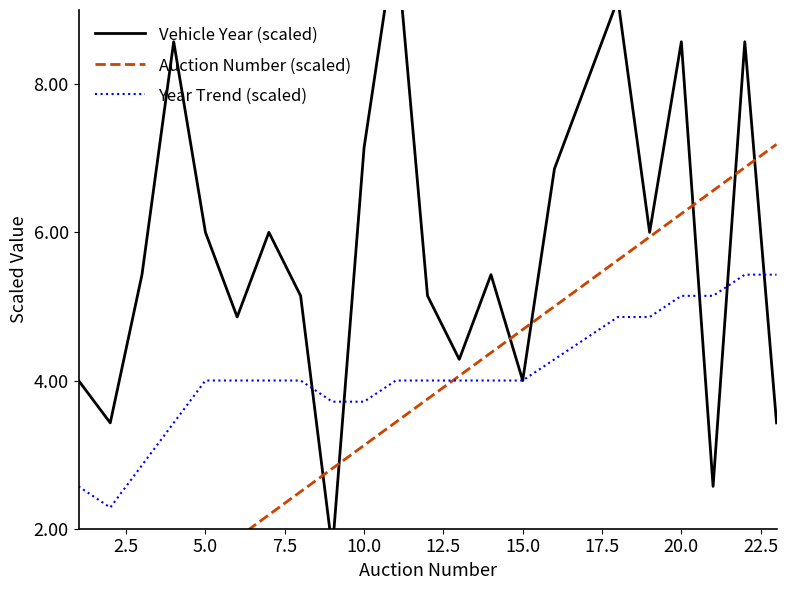

Which series ends up on top after the final intersection of Auction Number (scaled) and Year Trend (scaled)?

Auction Number (scaled)